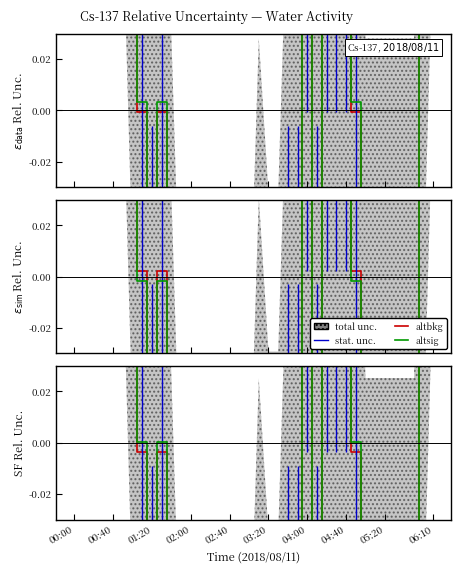

What is the difference between the second highest and second lowest values in the altsig series?

1.3